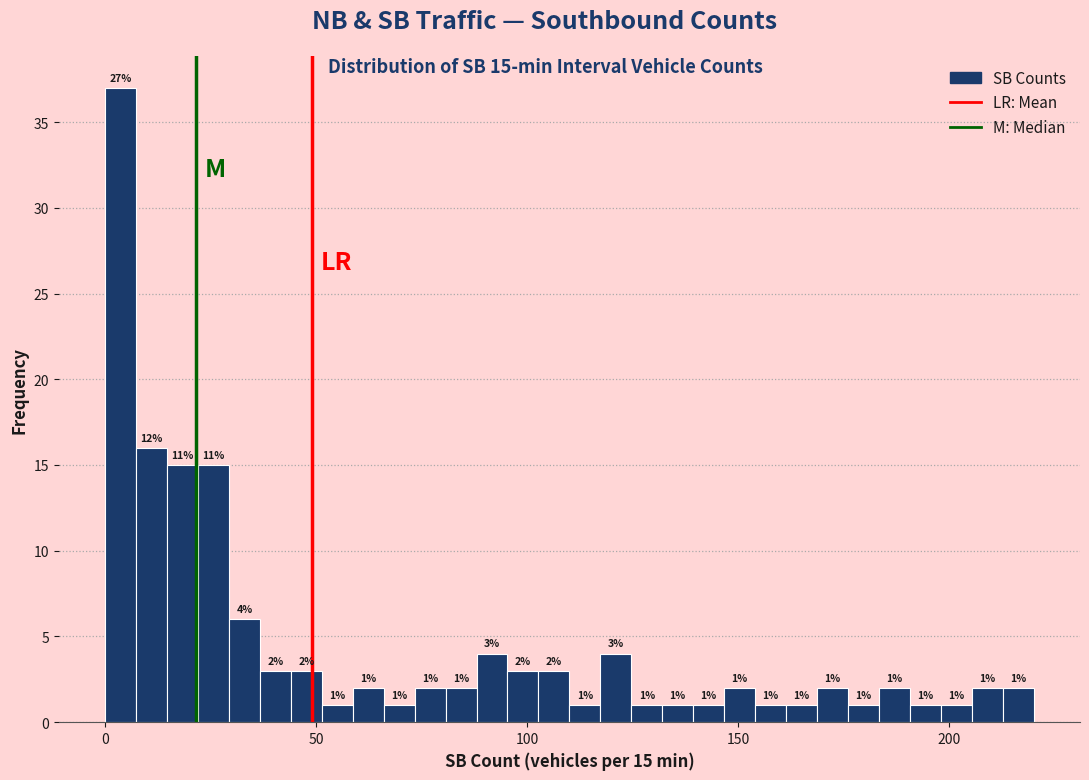

Around what value on the x-axis is the tallest bar? Give the approximate position of its centre, as read against the axis.

5